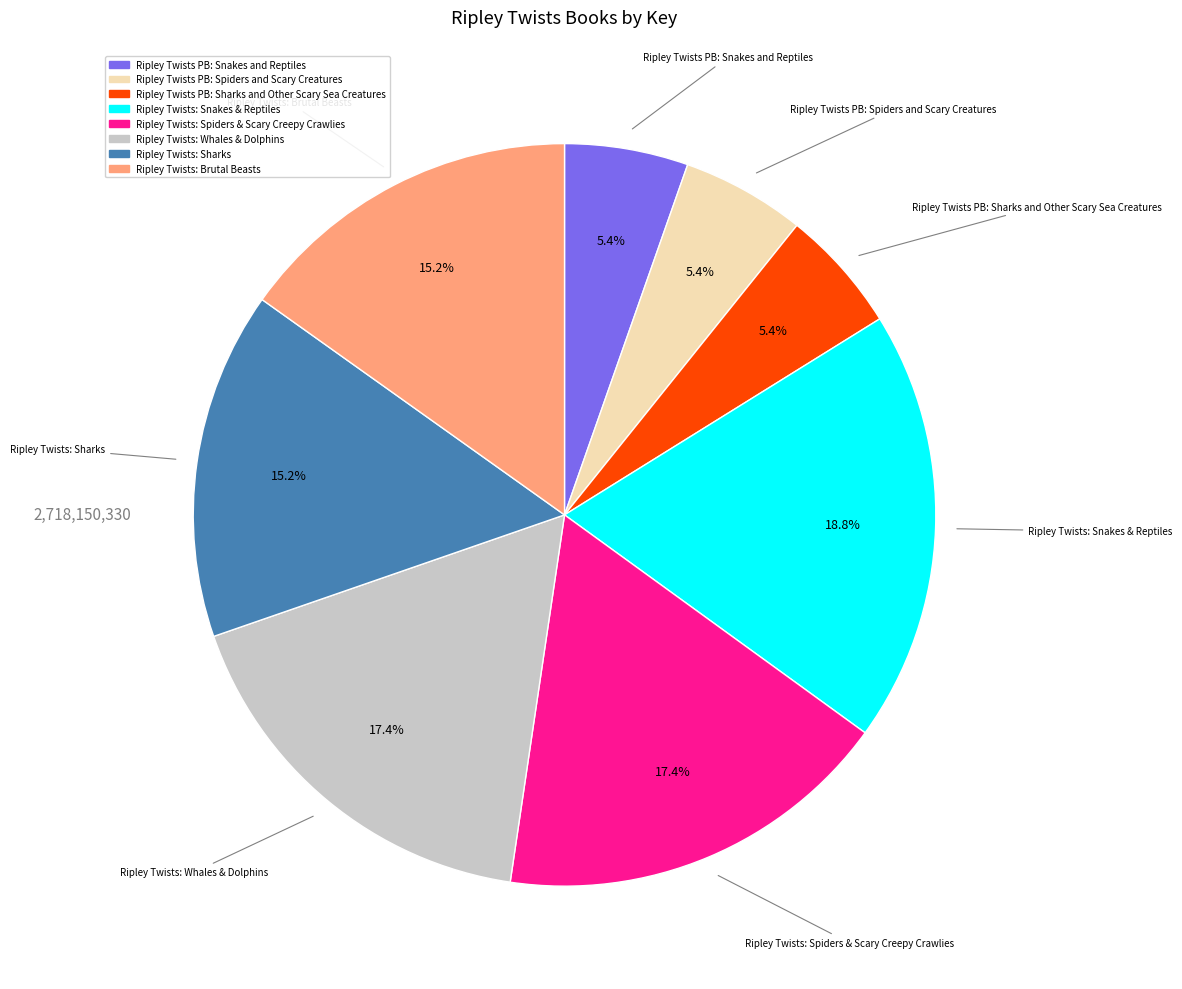

Does Ripley Twists: Spiders & Scary Creepy Crawlies represent more than half of the total?

No